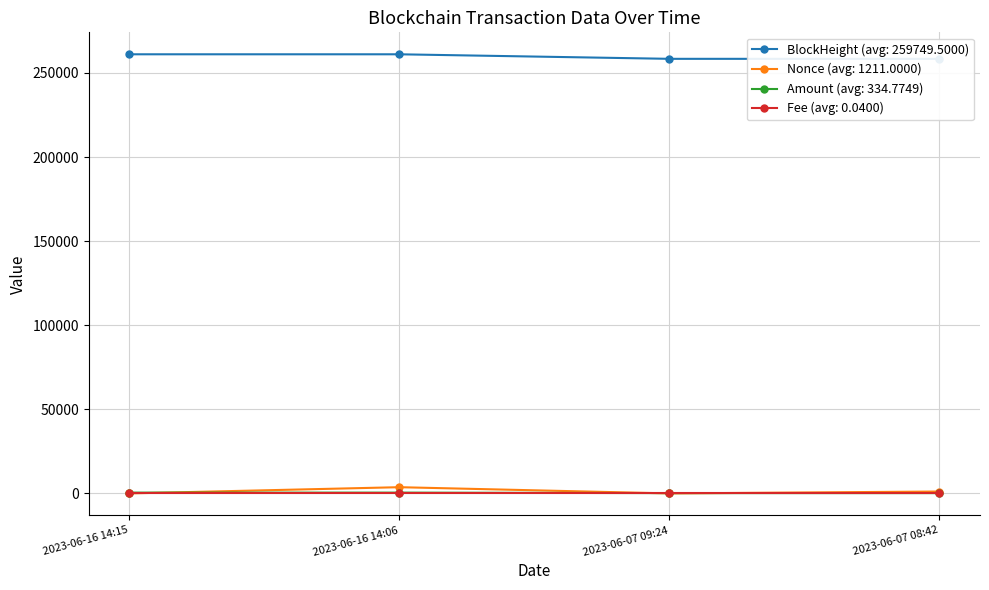

What position from the left is 2023-06-07 08:42?

4